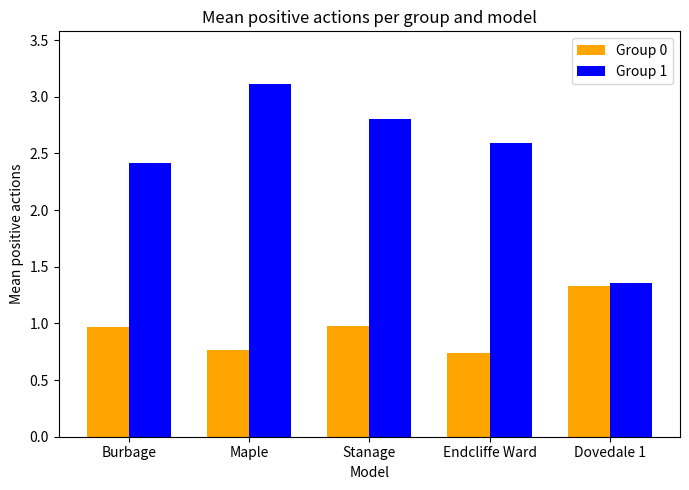

What is the total value across all series at Maple?

3.9